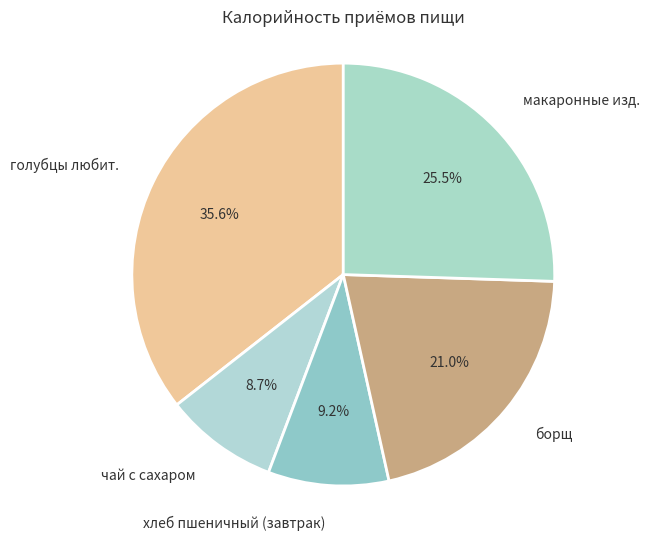

Between хлеб пшеничный (завтрак) and макаронные изд., which is larger?

макаронные изд.